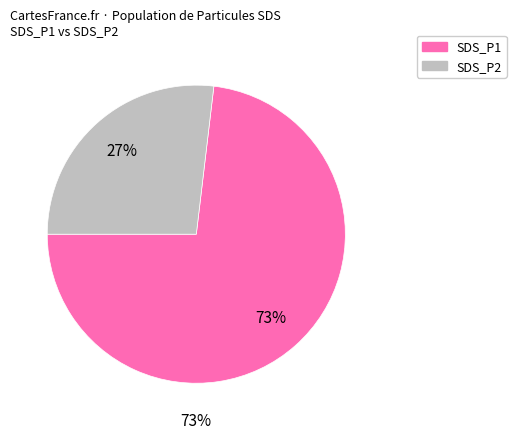

Does 34 account for over 50% of the chart?

No